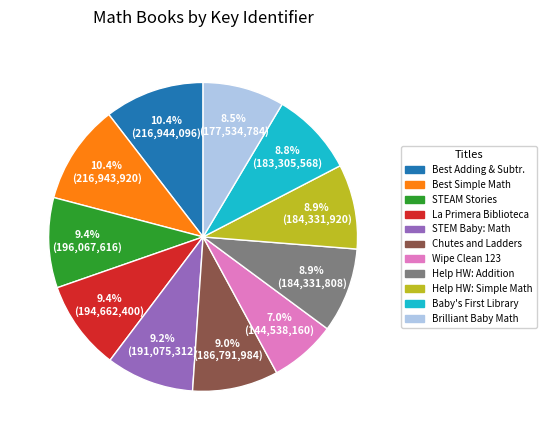

Does any single category account for the majority?

No